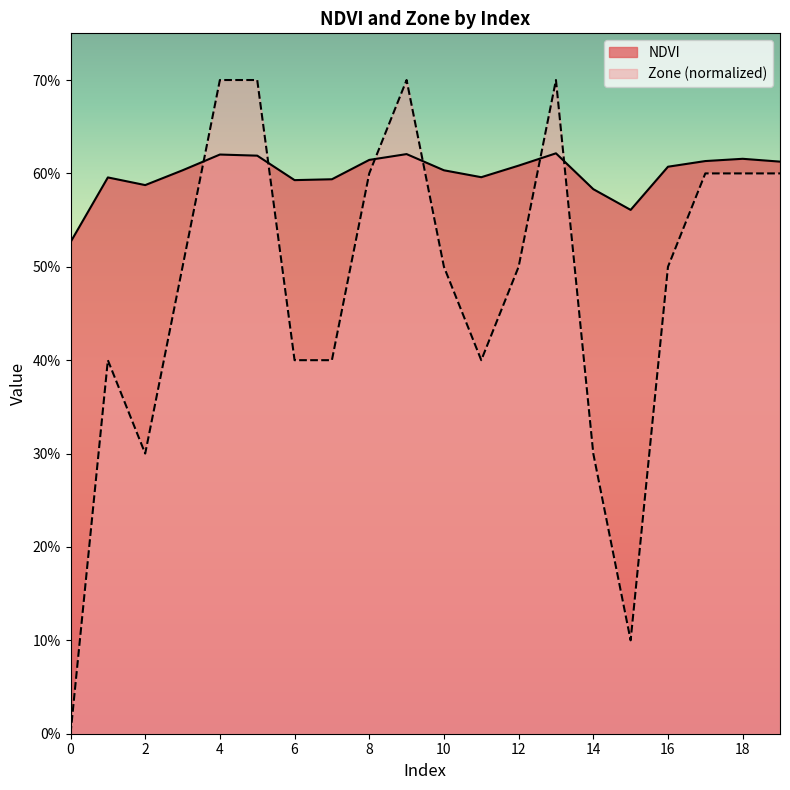

Which category has the highest value in the Zone series?

4